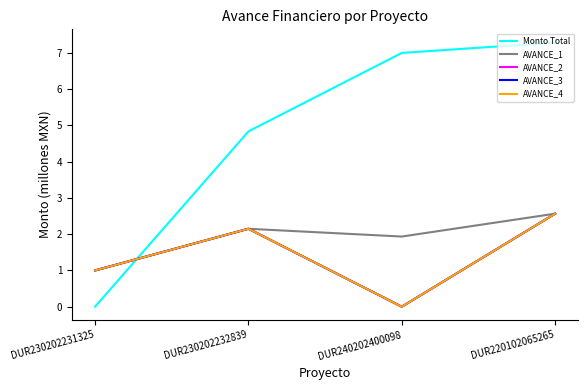

Read the AVANCE_1 value at DUR240202400098.

1.9